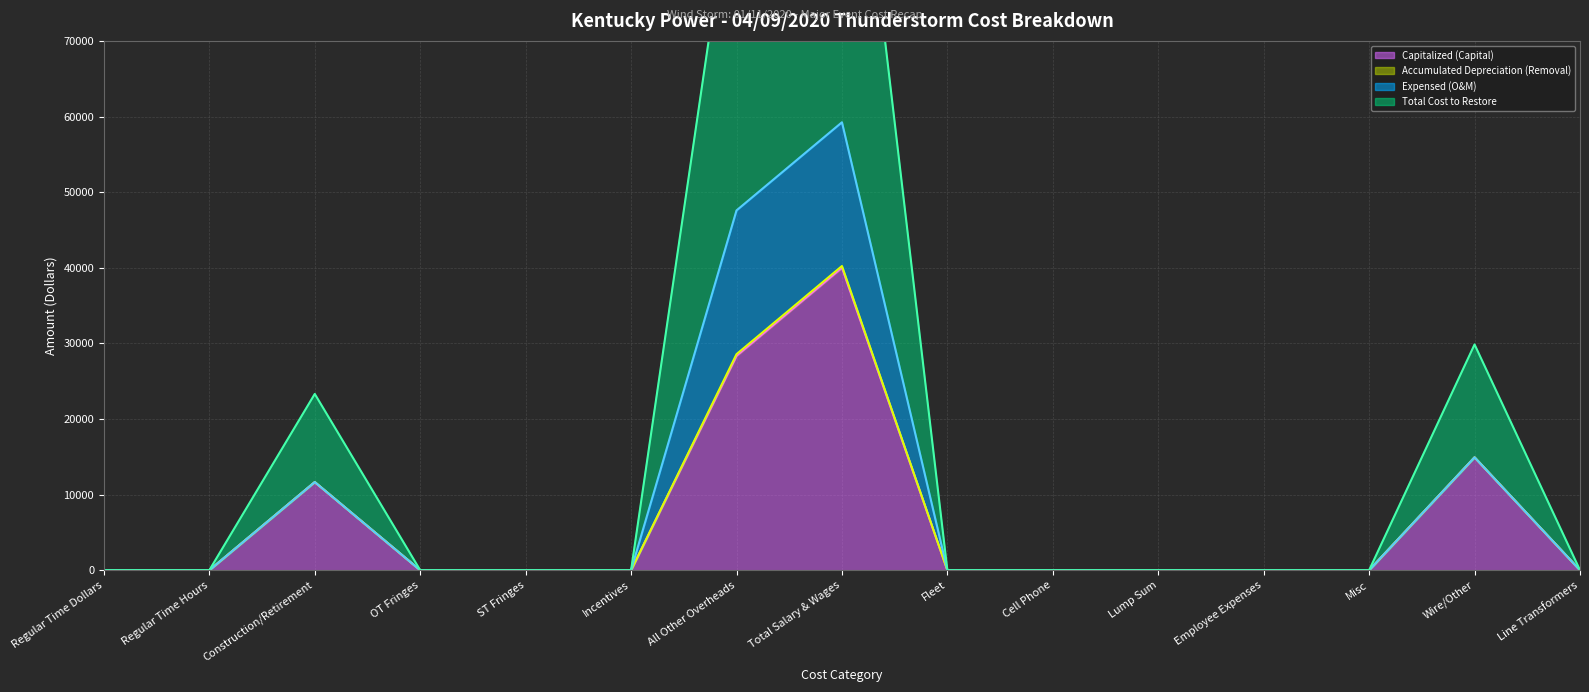

The value of Accumulated Depreciation (Removal) (line) at Lump Sum is -25039. True or false?

False